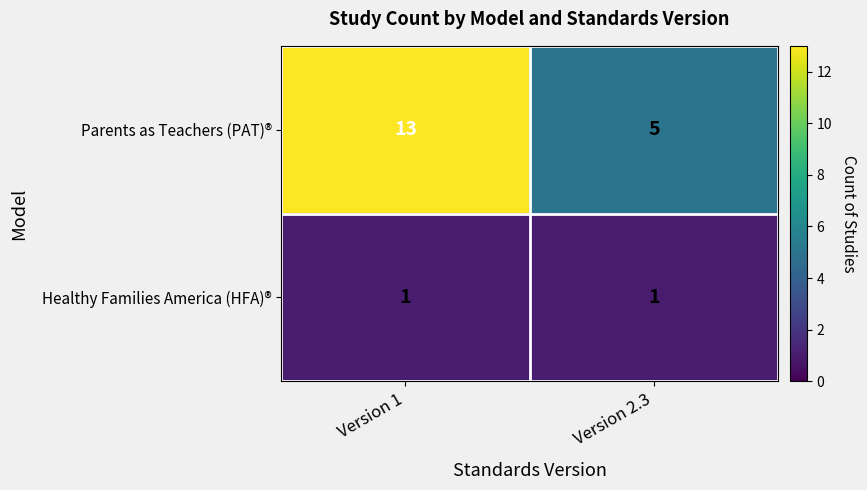

Is it true that Parents as Teachers (PAT)® equals 8 at Version 2.3?

False